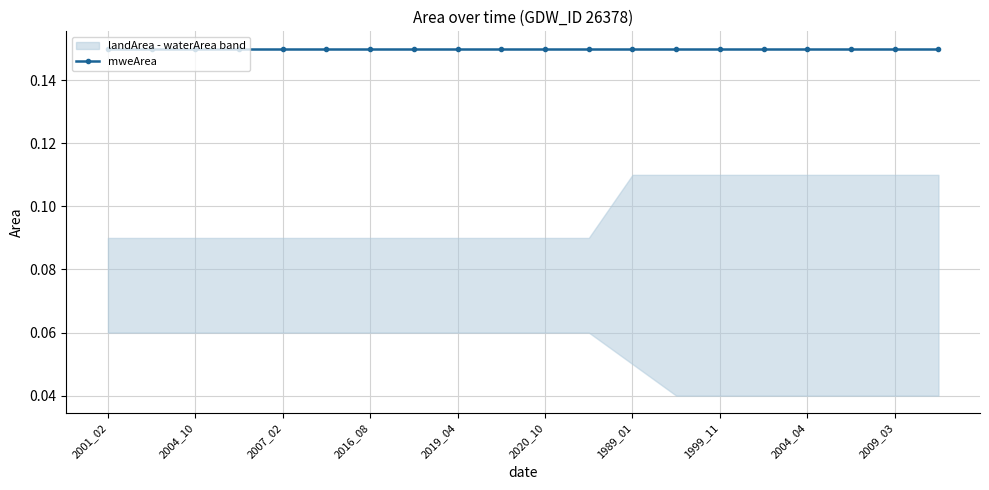

True or false: mweArea has a value of 0.2 at 2004_04.

False